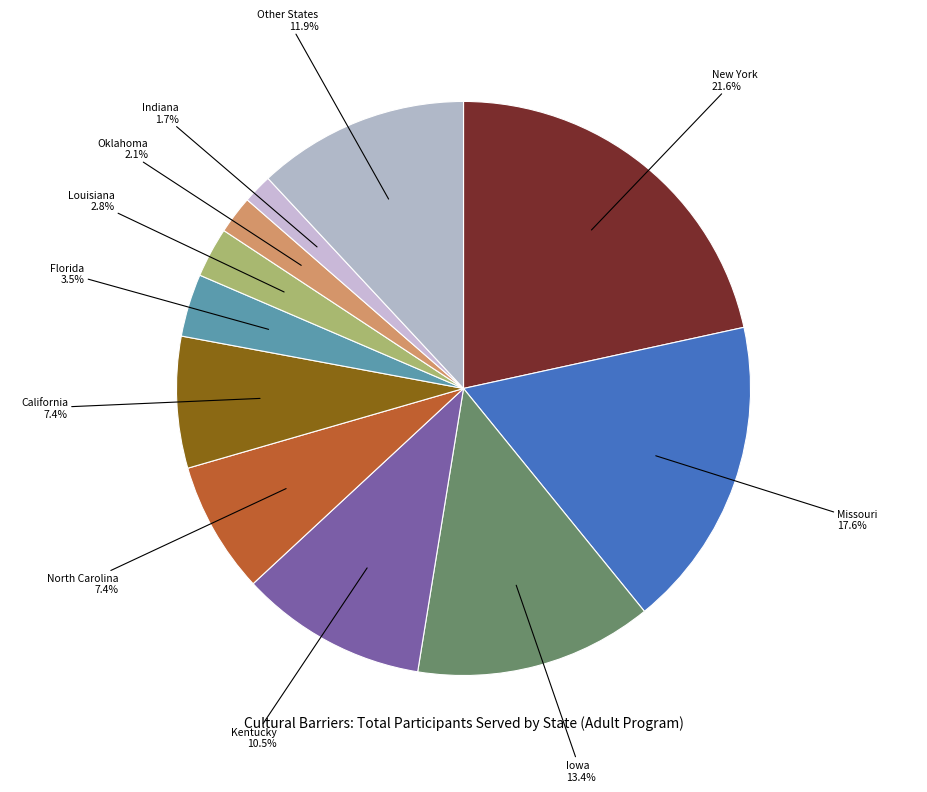

Does any single category account for the majority?

No